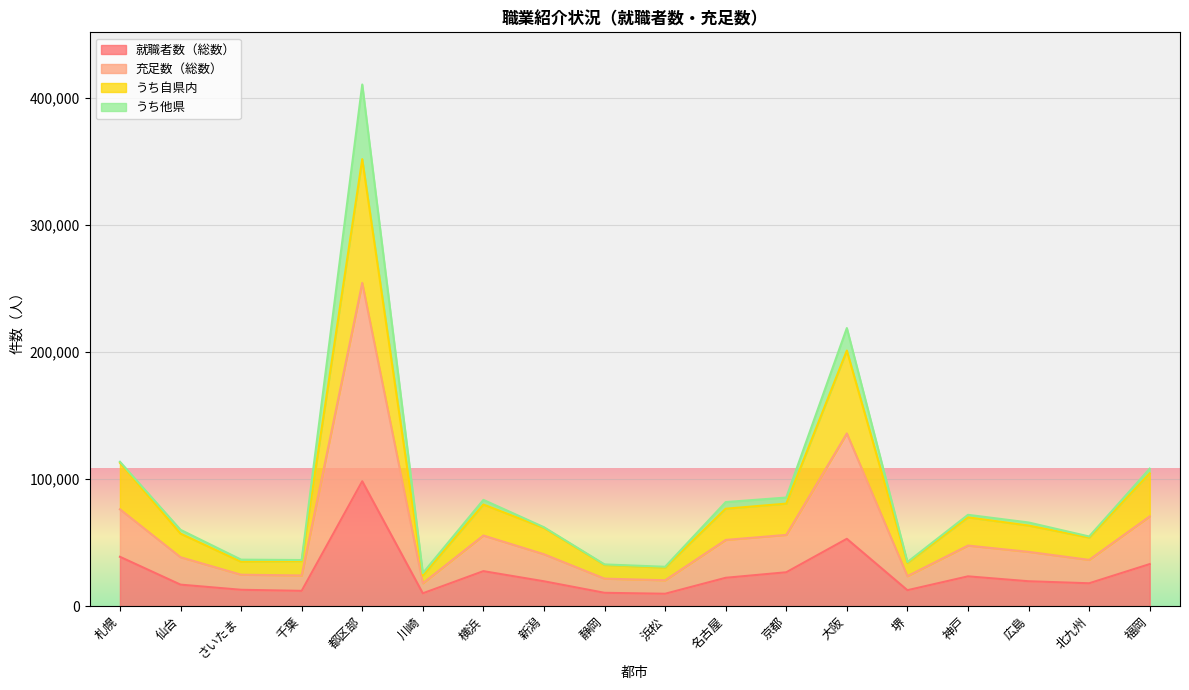

At which label does うち自県内 reach its minimum?

川崎